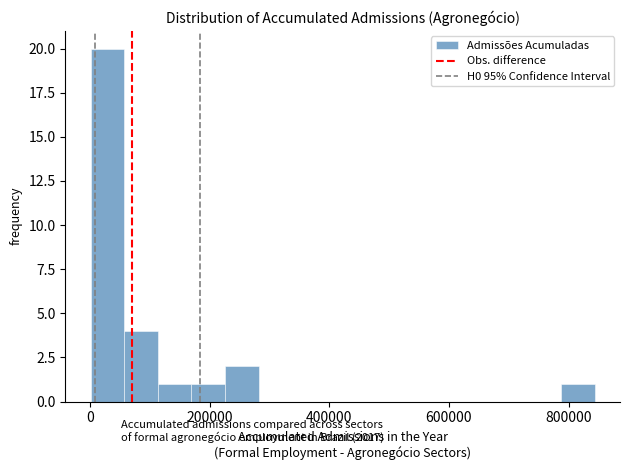

Read against the x-axis, roughly where is the centre of the tallest bar?

20000